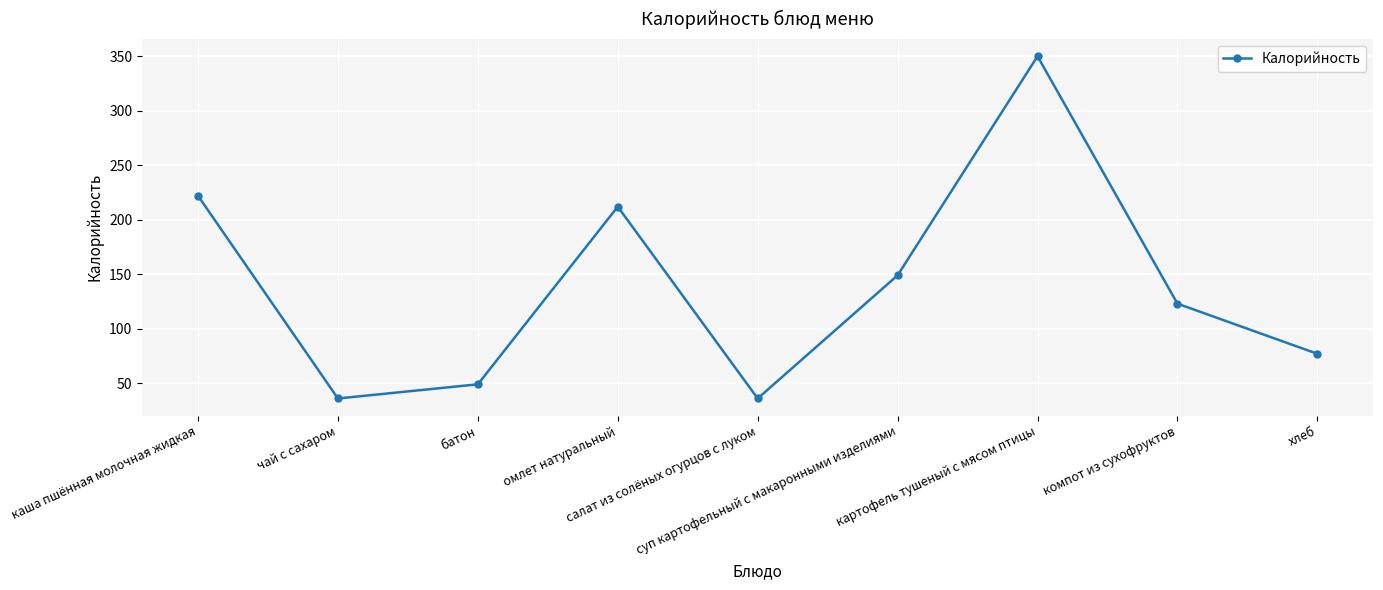

What is the difference between the maximum and minimum values?

314